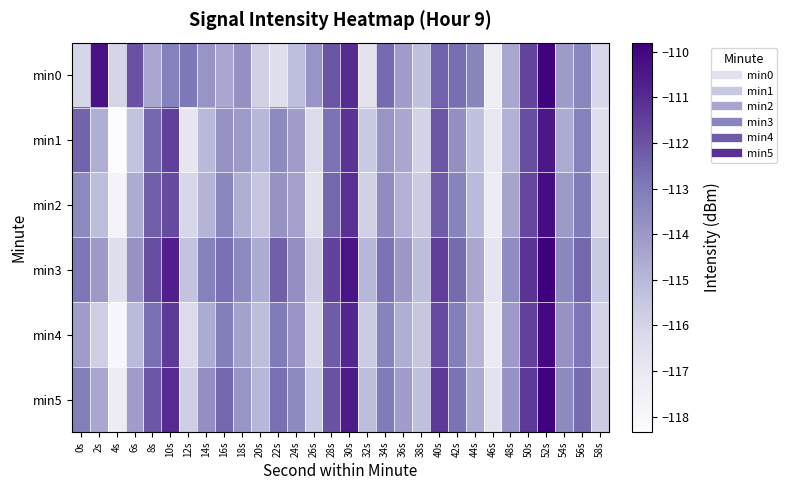

How many data points does each series have?

30